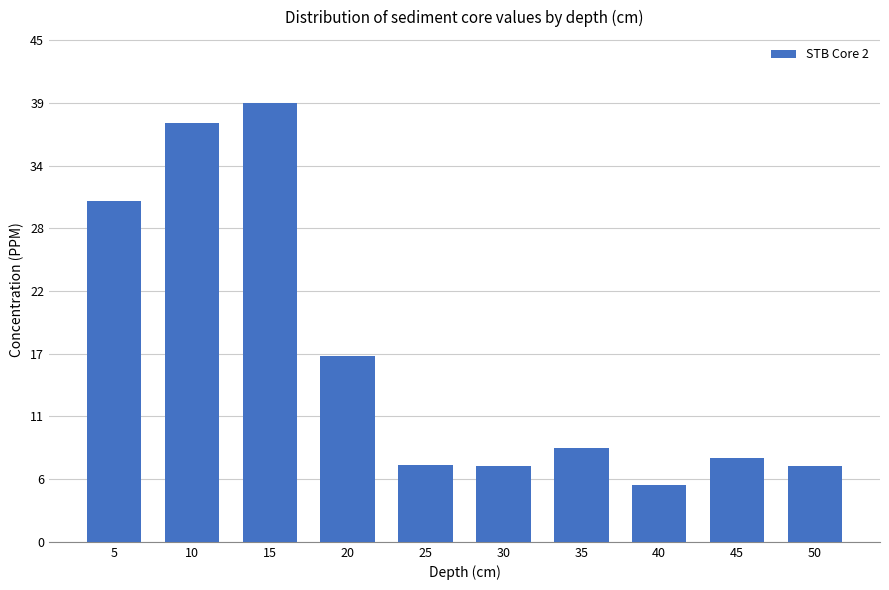

Reading right to left, extract all data points from this chart.

50=6.8	45=7.5	40=5.1	35=8.4	30=6.8	25=6.9	20=16.7	15=39.4	10=37.5	5=30.5